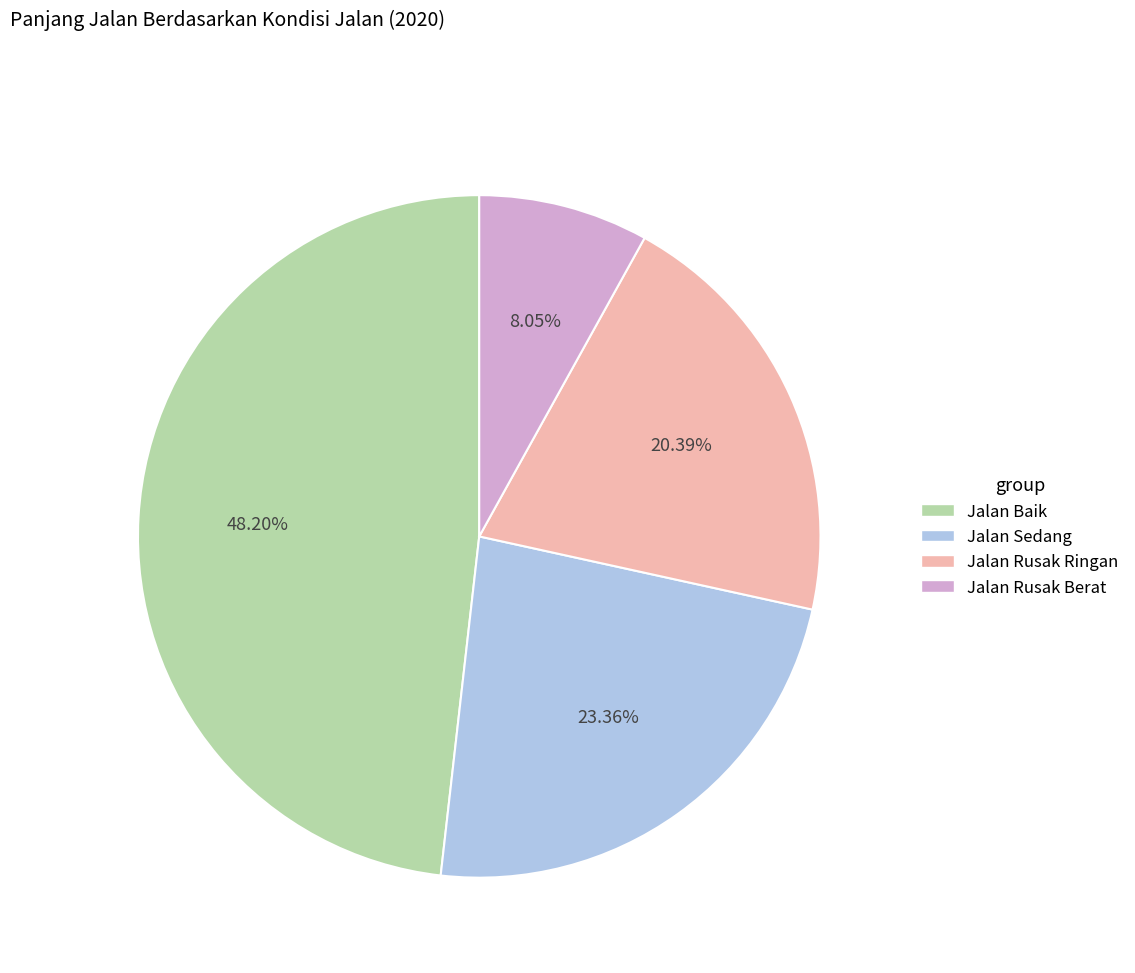

To the nearest percent, what portion does Jalan Baik represent?

48%